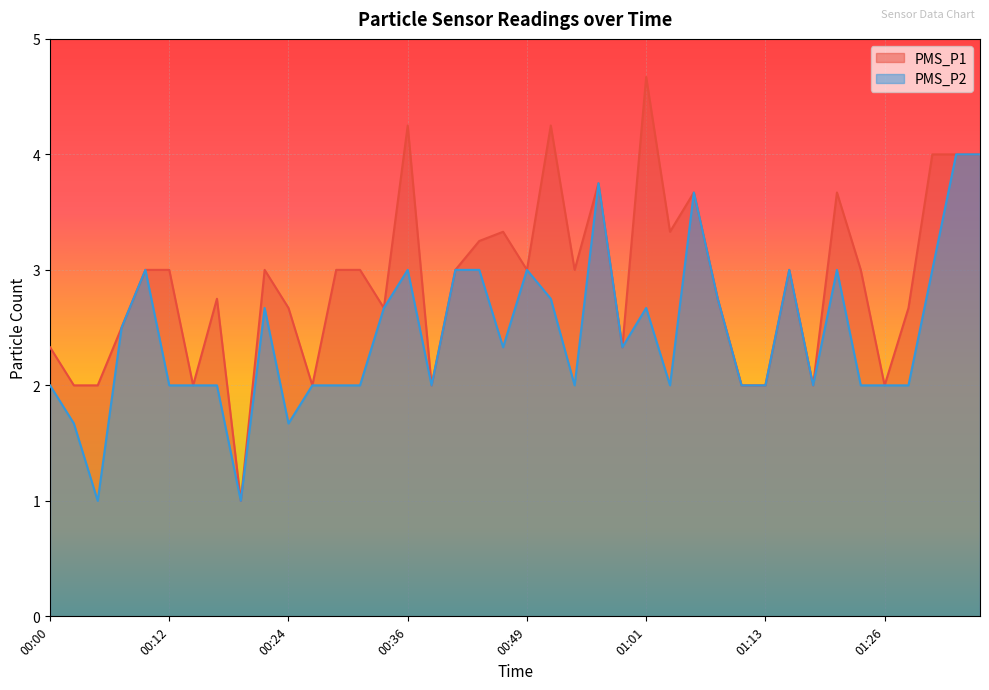

Reading right to left, list all the values displayed in this chart.

PMS_P1: 01:36=4.0	01:33=4.0	01:31=4.0	01:28=2.7	01:26=2.0	01:23=3.0	01:21=3.7	01:18=2.0	01:16=3.0	01:13=2.0	01:11=2.0	01:08=2.8	01:06=3.7	01:04=3.3	01:01=4.7	00:58=2.3	00:56=3.8	00:54=3.0	00:51=4.2	00:49=3.0	00:46=3.3	00:44=3.2	00:41=3.0	00:39=2.0	00:36=4.2	00:34=2.7	00:32=3.0	00:29=3.0	00:27=2.0	00:24=2.7	00:22=3.0	00:19=1.0	00:17=2.8	00:15=2.0	00:12=3.0	00:10=3.0	00:07=2.5	00:05=2.0	00:02=2.0	00:00=2.3
PMS_P2: 01:36=4.0	01:33=4.0	01:31=3.0	01:28=2.0	01:26=2.0	01:23=2.0	01:21=3.0	01:18=2.0	01:16=3.0	01:13=2.0	01:11=2.0	01:08=2.8	01:06=3.7	01:04=2.0	01:01=2.7	00:58=2.3	00:56=3.8	00:54=2.0	00:51=2.8	00:49=3.0	00:46=2.3	00:44=3.0	00:41=3.0	00:39=2.0	00:36=3.0	00:34=2.7	00:32=2.0	00:29=2.0	00:27=2.0	00:24=1.7	00:22=2.7	00:19=1.0	00:17=2.0	00:15=2.0	00:12=2.0	00:10=3.0	00:07=2.5	00:05=1.0	00:02=1.7	00:00=2.0